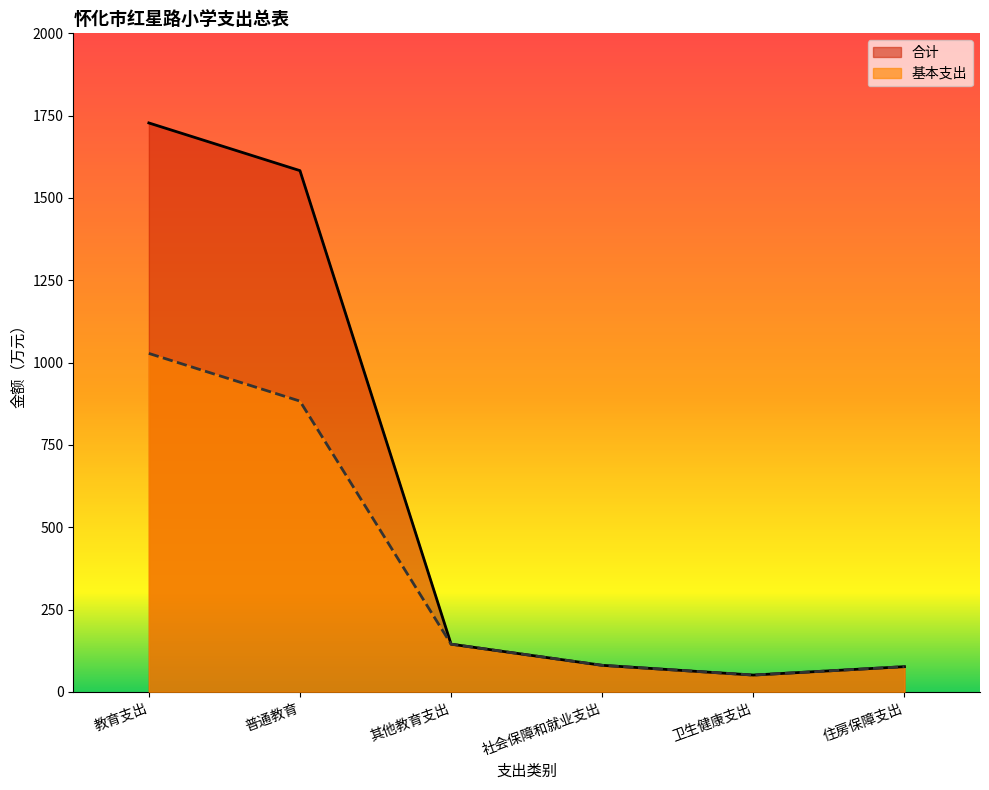

Rank the categories by 基本支出 value from lowest to highest.

卫生健康支出, 住房保障支出, 社会保障和就业支出, 其他教育支出, 普通教育, 教育支出